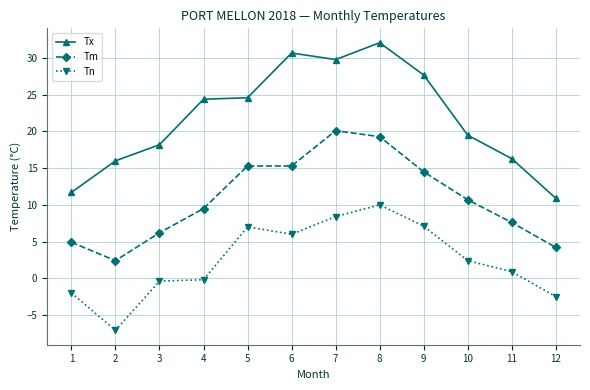

Read the Tn value at 4.

-0.2